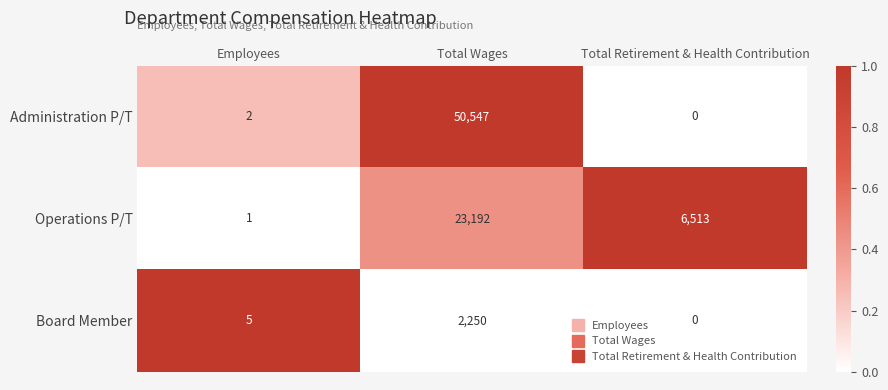

Which series has the widest spread of values?

Administration P/T